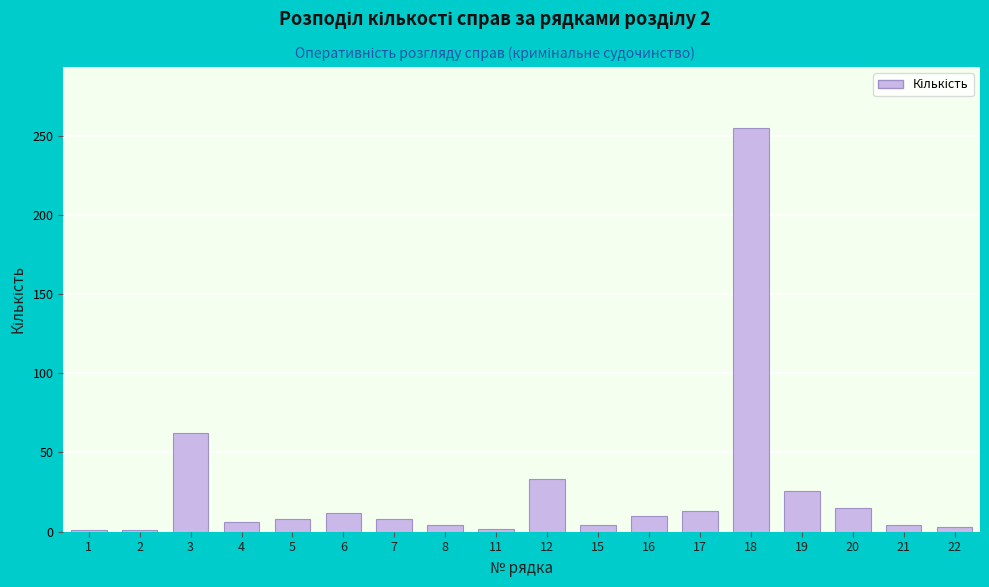

At which category does the chart reach its peak across all series?

18